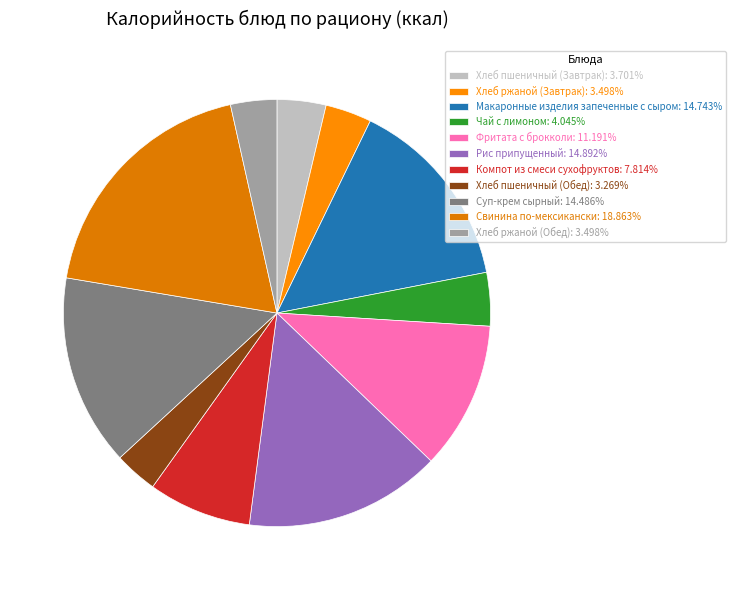

Is it true that Рис припущенный is 15% of the pie?

True